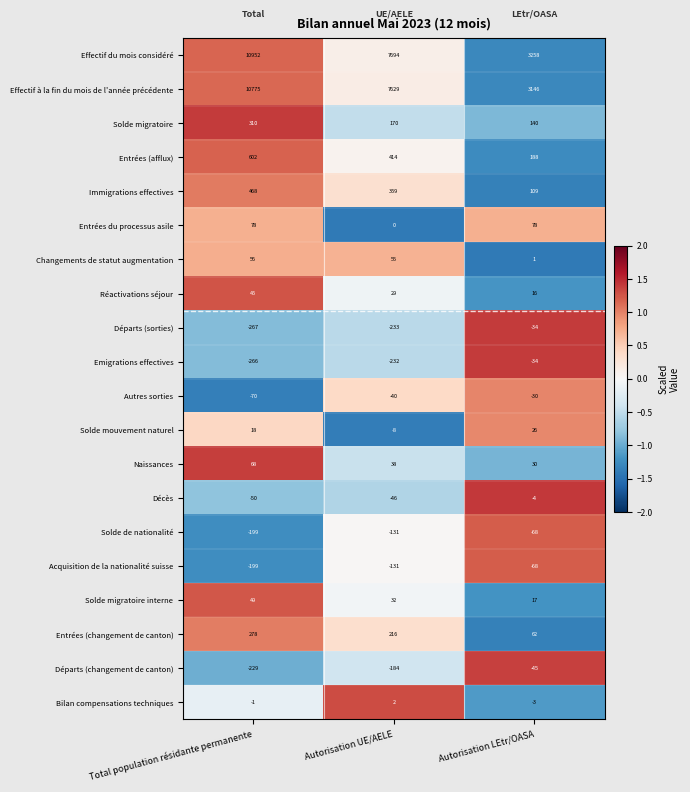

List the labels in order of Réactivations séjour value, smallest first.

Autorisation LEtr/OASA, Autorisation UE/AELE, Total population résidante permanente